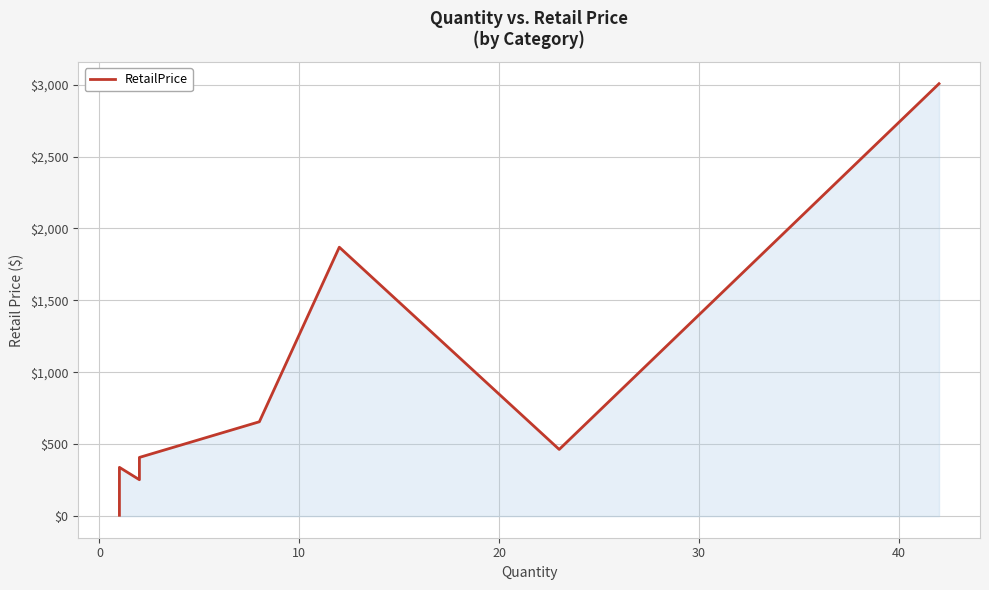

How many series are shown in this chart?

1